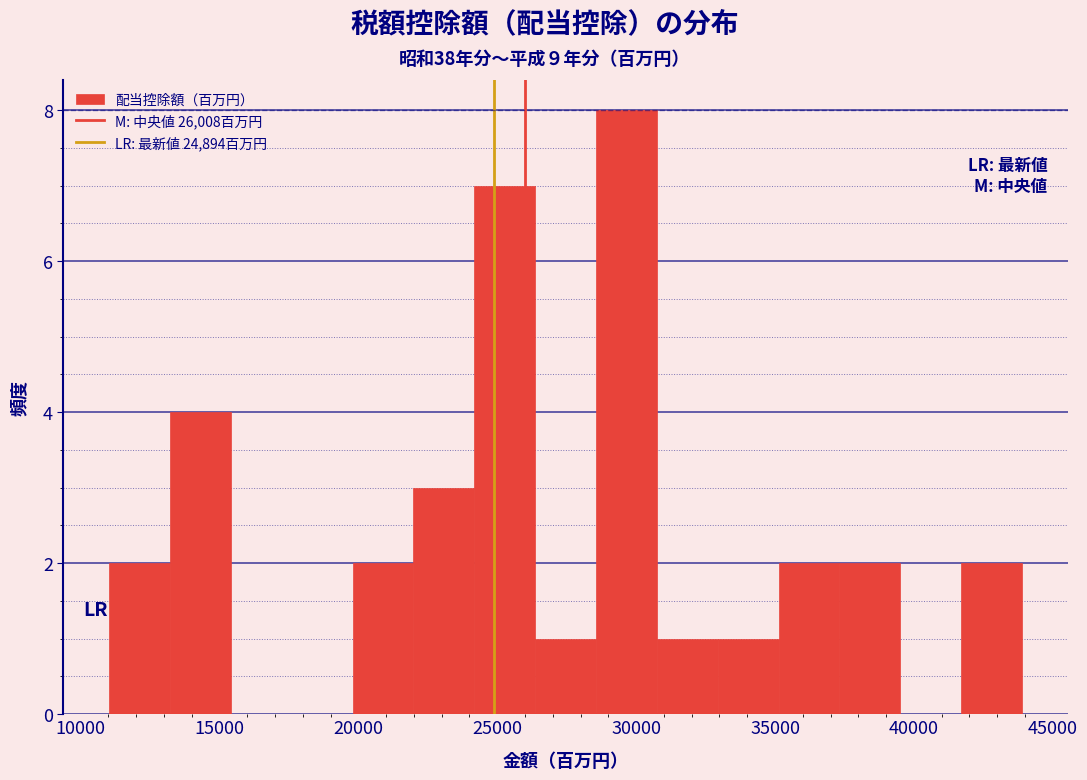

Reading left to right, transcribe this chart: for each bar, give the range it covers on the x-axis and its height. Neither the bar edges nor the heights are printed on the chart, so give them approximately, as read against the axes.

11000 to 13000: 2
13000 to 15500: 4
15500 to 17500: 0
17500 to 20000: 0
20000 to 22000: 2
22000 to 24000: 3
24000 to 26500: 7
26500 to 28500: 1
28500 to 30500: 8
30500 to 33000: 1
33000 to 35000: 1
35000 to 37500: 2
37500 to 39500: 2
39500 to 41500: 0
41500 to 44000: 2